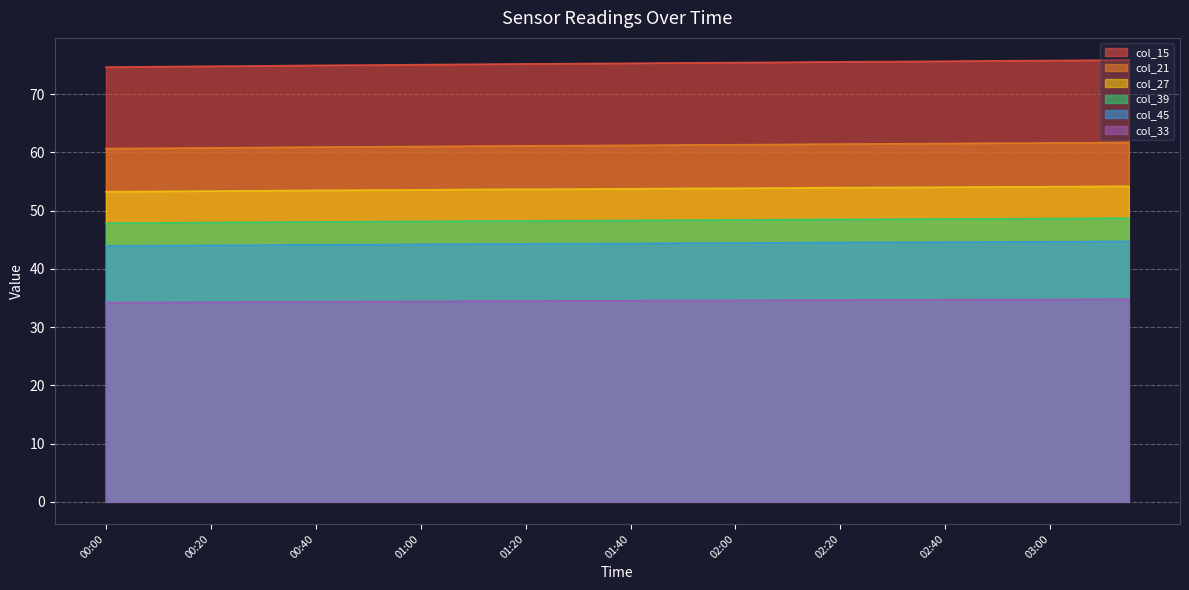

How many data points does each series have?

40